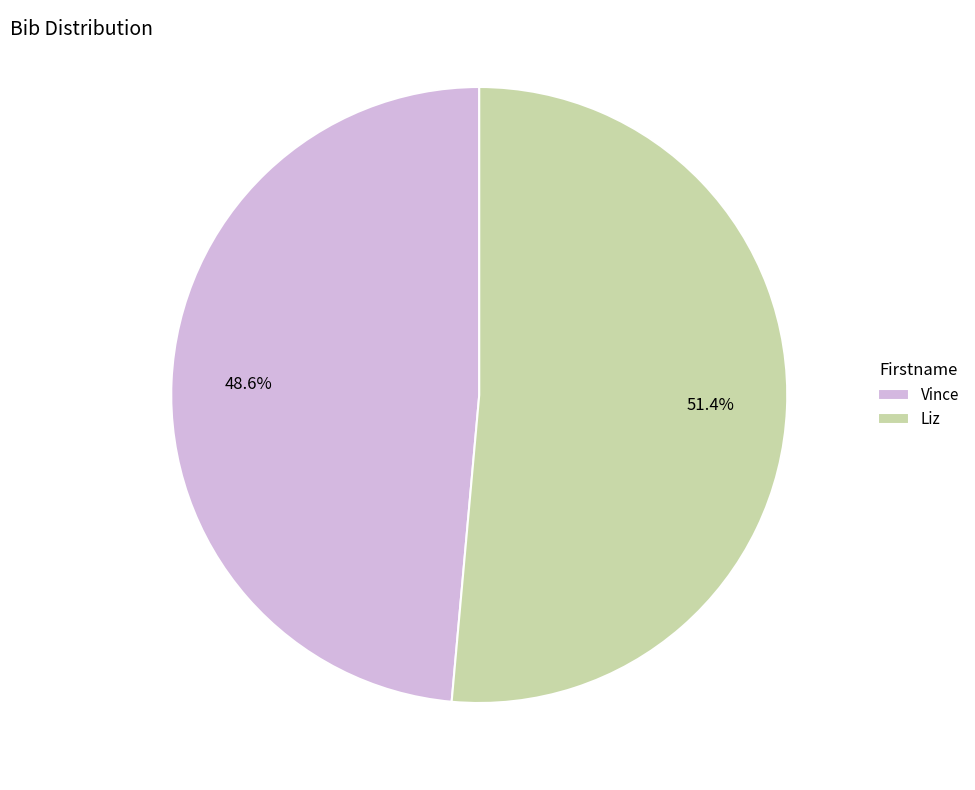

Rank the categories by value from lowest to highest.

Vince, Liz